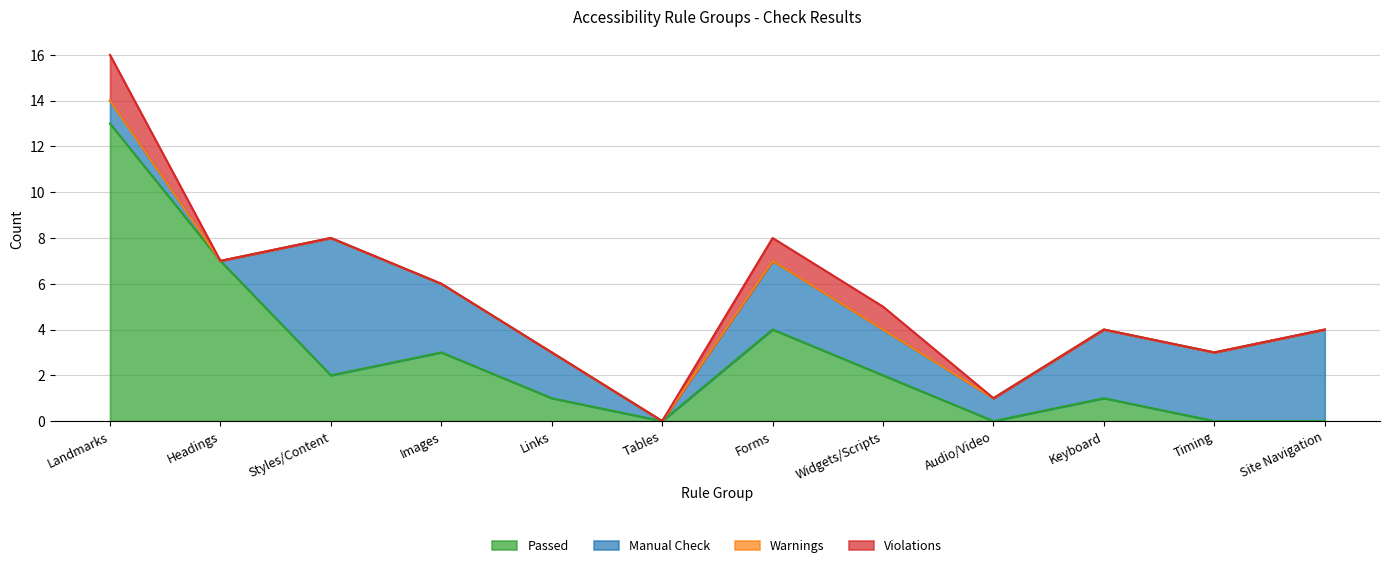

Is the value of Warnings at Audio/Video greater than the value of Passed at Tables?

No